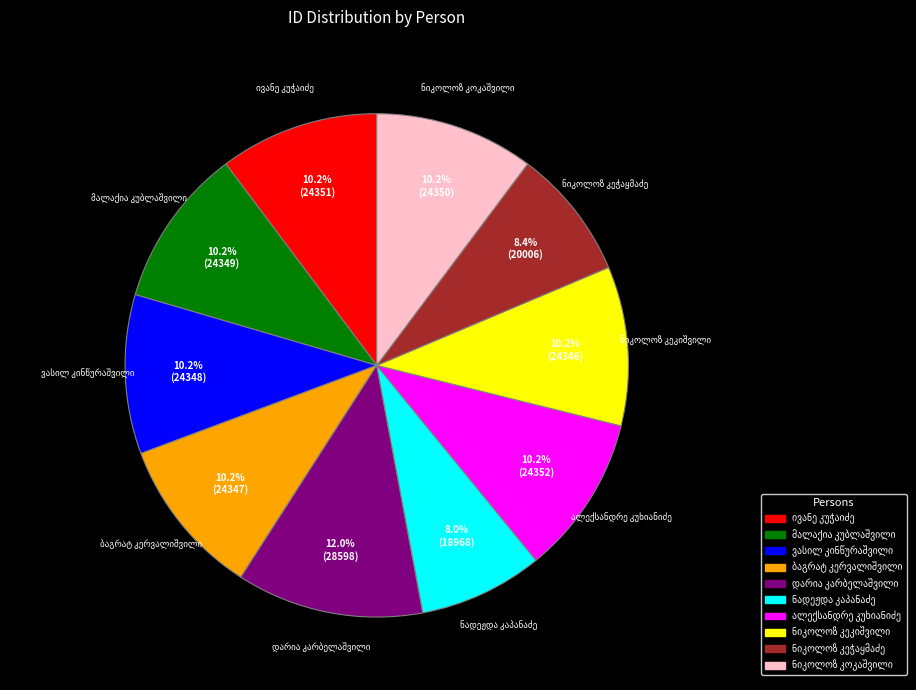

Does any single category account for the majority?

No